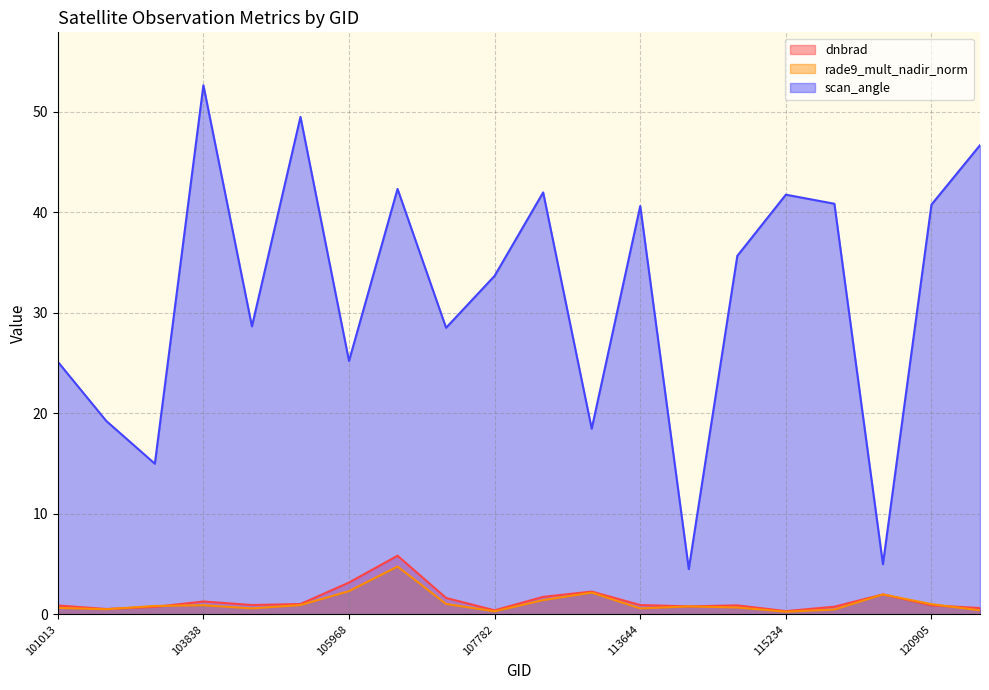

Between 105968 and 119005, which is larger?

105968